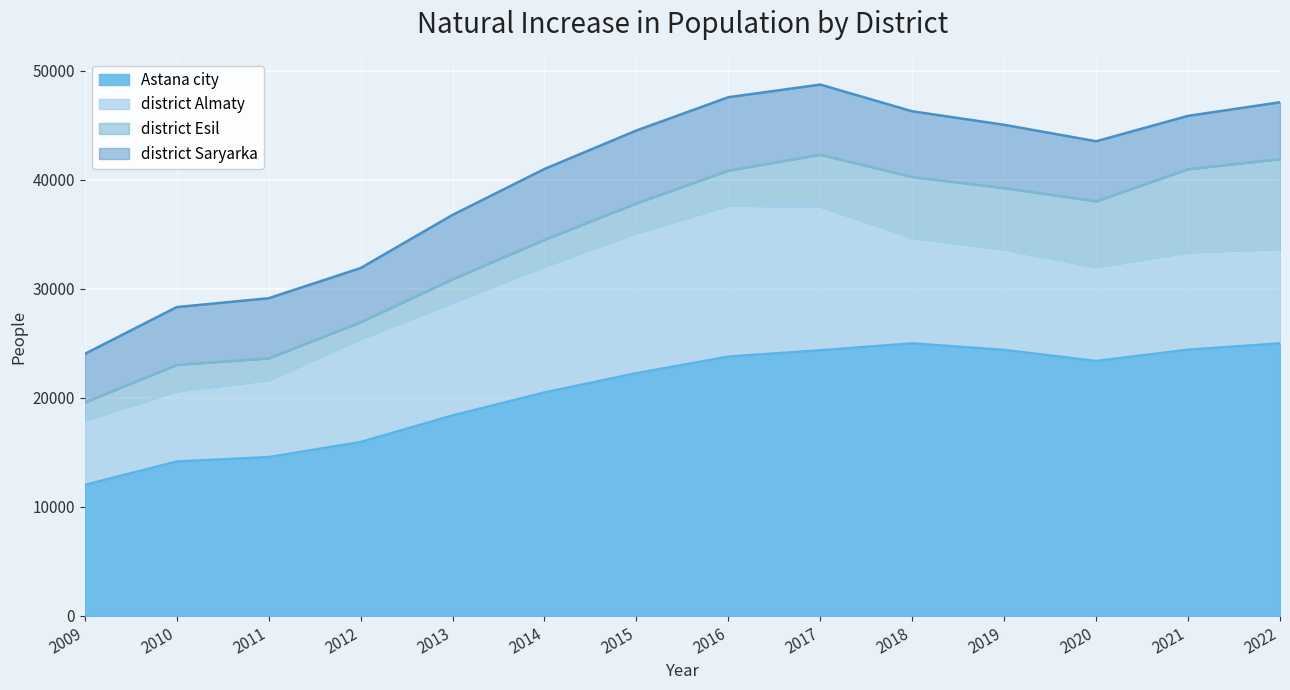

How many interior local valleys does the district Esil series have?

1